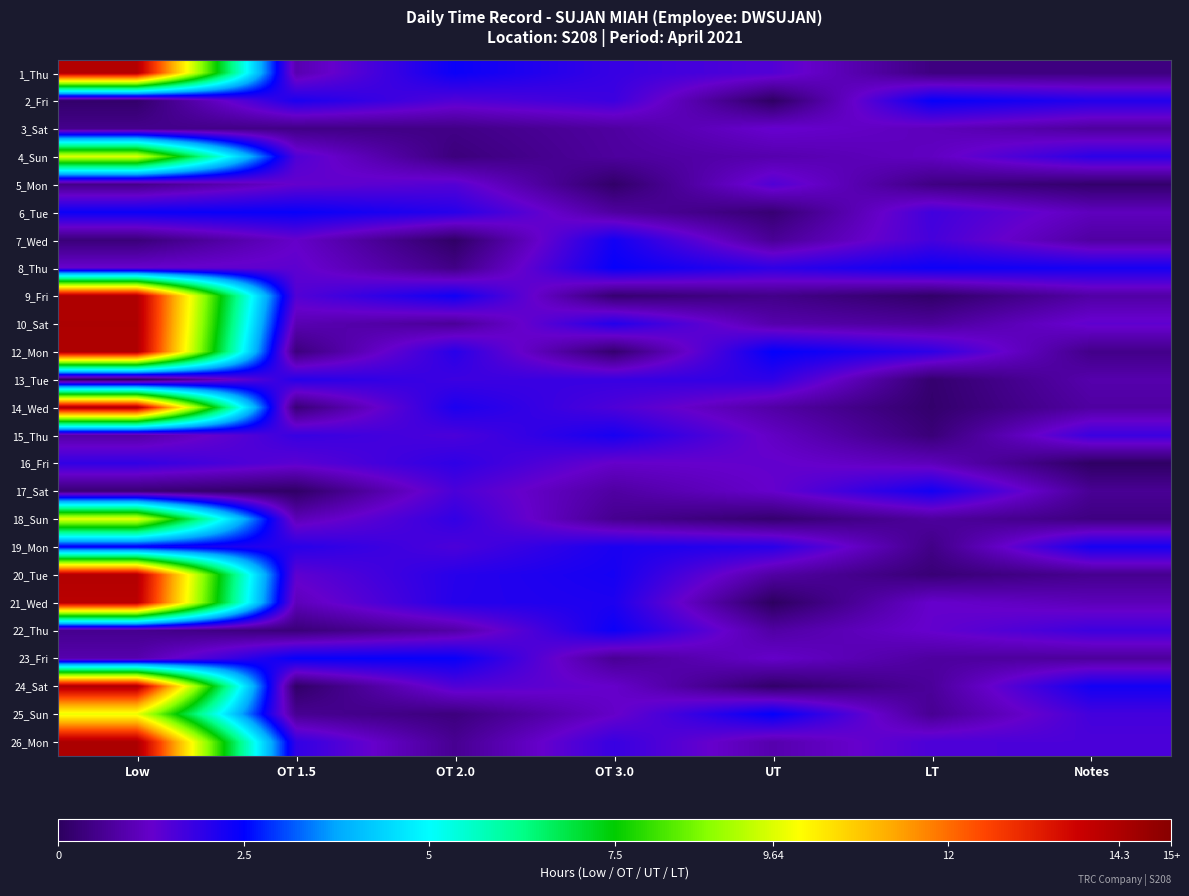

Reading left to right, transcribe all the data shown in this chart.

1_Thu: Low=14.2	OT 1.5=0.9	OT 2.0=2.4	OT 3.0=1.8	UT=1.5	LT=0.4	Notes=0.4
2_Fri: Low=0.1	OT 1.5=2.2	OT 2.0=1.5	OT 3.0=1.8	UT=0.1	LT=2.4	Notes=2.1
3_Sat: Low=0.5	OT 1.5=0.5	OT 2.0=0.5	OT 3.0=0.8	UT=1.3	LT=1.1	Notes=0.7
4_Sun: Low=9.6	OT 1.5=1.5	OT 2.0=0.3	OT 3.0=0.7	UT=0.9	LT=1.1	Notes=2.0
5_Mon: Low=0.5	OT 1.5=1.3	OT 2.0=1.5	OT 3.0=0.1	UT=1.5	LT=0.4	Notes=0.2
6_Tue: Low=2.4	OT 1.5=2.4	OT 2.0=2.0	OT 3.0=0.8	UT=0.2	LT=1.7	Notes=1.1
7_Wed: Low=0.3	OT 1.5=1.2	OT 2.0=0.1	OT 3.0=2.3	UT=0.6	LT=1.7	Notes=0.8
8_Thu: Low=1.3	OT 1.5=1.4	OT 2.0=0.5	OT 3.0=2.4	UT=1.9	LT=2.3	Notes=2.2
9_Fri: Low=14.3	OT 1.5=1.5	OT 2.0=2.3	OT 3.0=0.2	UT=0.5	LT=0.1	Notes=0.8
10_Sat: Low=14.3	OT 1.5=1.0	OT 2.0=0.7	OT 3.0=2.1	UT=0.9	LT=0.7	Notes=1.4
12_Mon: Low=14.3	OT 1.5=0.4	OT 2.0=2.0	OT 3.0=0.2	UT=2.5	LT=1.9	Notes=0.5
13_Tue: Low=0.0	OT 1.5=2.0	OT 2.0=1.8	OT 3.0=1.8	UT=1.9	LT=0.2	Notes=0.9
14_Wed: Low=14.3	OT 1.5=0.3	OT 2.0=2.2	OT 3.0=1.6	UT=0.8	LT=0.2	Notes=0.8
15_Thu: Low=0.8	OT 1.5=1.8	OT 2.0=1.6	OT 3.0=2.2	UT=1.2	LT=0.3	Notes=1.8
16_Fri: Low=1.9	OT 1.5=1.4	OT 2.0=1.9	OT 3.0=1.2	UT=1.3	LT=1.1	Notes=0.1
17_Sat: Low=0.3	OT 1.5=0.1	OT 2.0=1.6	OT 3.0=0.8	UT=1.3	LT=2.3	Notes=0.6
18_Sun: Low=9.7	OT 1.5=1.0	OT 2.0=1.9	OT 3.0=0.6	UT=0.2	LT=0.7	Notes=0.4
19_Mon: Low=2.3	OT 1.5=2.0	OT 2.0=1.6	OT 3.0=2.2	UT=2.0	LT=0.5	Notes=2.2
20_Tue: Low=14.2	OT 1.5=1.3	OT 2.0=2.0	OT 3.0=2.2	UT=0.8	LT=0.3	Notes=0.6
21_Wed: Low=14.1	OT 1.5=1.1	OT 2.0=2.0	OT 3.0=2.2	UT=0.0	LT=1.3	Notes=1.0
22_Thu: Low=0.6	OT 1.5=0.3	OT 2.0=0.8	OT 3.0=2.4	UT=0.8	LT=1.3	Notes=1.8
23_Fri: Low=0.9	OT 1.5=2.4	OT 2.0=2.4	OT 3.0=0.6	UT=1.2	LT=0.8	Notes=0.7
24_Sat: Low=14.3	OT 1.5=0.1	OT 2.0=1.5	OT 3.0=1.3	UT=0.1	LT=0.7	Notes=2.3
25_Sun: Low=9.8	OT 1.5=0.6	OT 2.0=0.4	OT 3.0=1.2	UT=2.5	LT=0.6	Notes=1.7
26_Mon: Low=14.3	OT 1.5=1.9	OT 2.0=0.6	OT 3.0=1.8	UT=0.9	LT=1.6	Notes=1.6